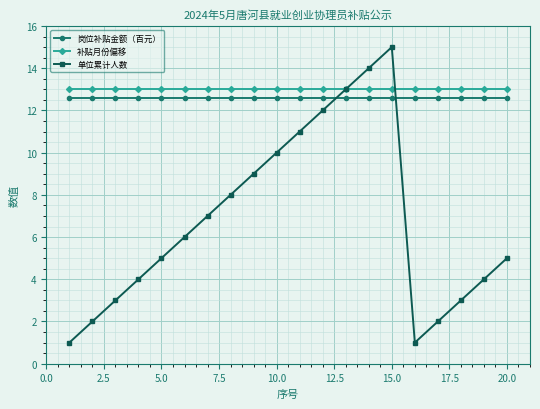

What is the value of the 岗位补贴金额（百元） point at the 6th from the left?

12.6